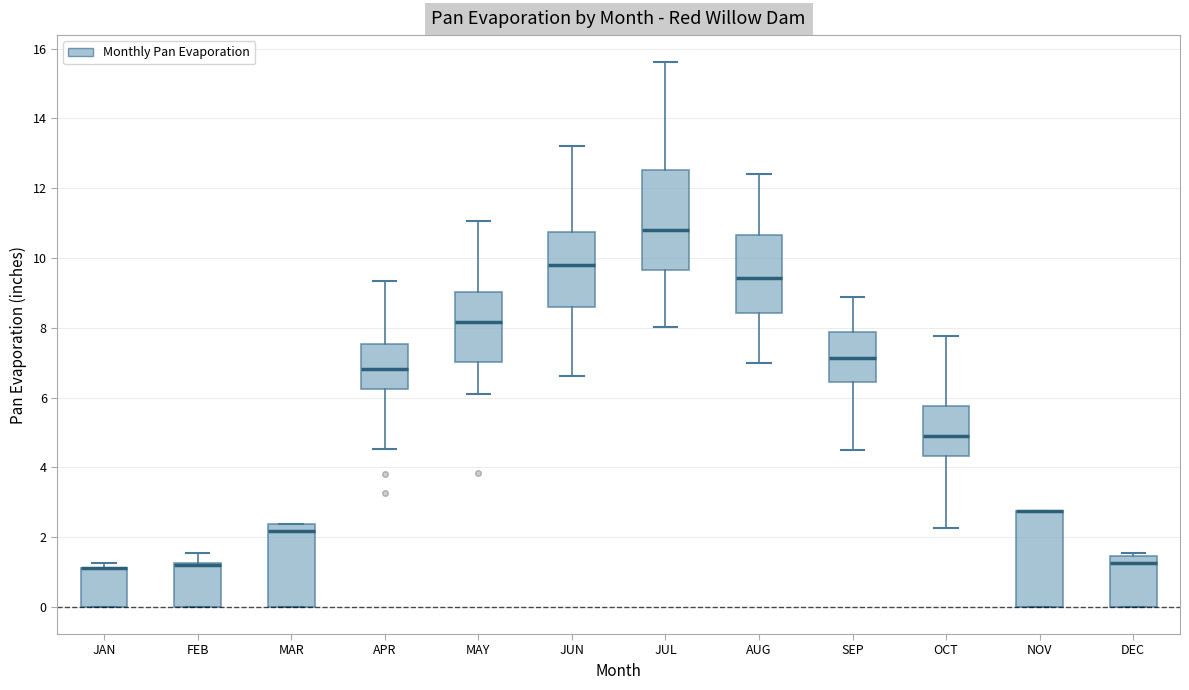

Reading left to right, read every box against the y-axis: the position of its median line, the range the box covers, and the ends of its whiskers. The values are not printed on the chart, so give them approximately, as read against the axis.

JAN: median 1.2 (drawn on the box's upper edge), box 0.0 to 1.2, whiskers 0.0 to 1.2 (just above the box's upper edge)
FEB: median 1.2 (drawn on the box's upper edge), box 0.0 to 1.2, whiskers 0.0 to 1.6
MAR: median 2.2, box 0.0 to 2.4, whiskers 0.0 to 2.4
APR: median 6.8, box 6.2 to 7.6, whiskers 4.6 to 9.4
MAY: median 8.2, box 7.0 to 9.0, whiskers 6.2 to 11.0
JUN: median 9.8, box 8.6 to 10.8, whiskers 6.6 to 13.2
JUL: median 10.8, box 9.6 to 12.6, whiskers 8.0 to 15.6
AUG: median 9.4, box 8.4 to 10.6, whiskers 7.0 to 12.4
SEP: median 7.2, box 6.4 to 7.8, whiskers 4.6 to 8.8
OCT: median 5.0, box 4.4 to 5.8, whiskers 2.2 to 7.8
NOV: median 2.8 (drawn on the box's upper edge), box 0.0 to 2.8, whiskers 0.0 to 2.8
DEC: median 1.2, box 0.0 to 1.4, whiskers 0.0 to 1.6